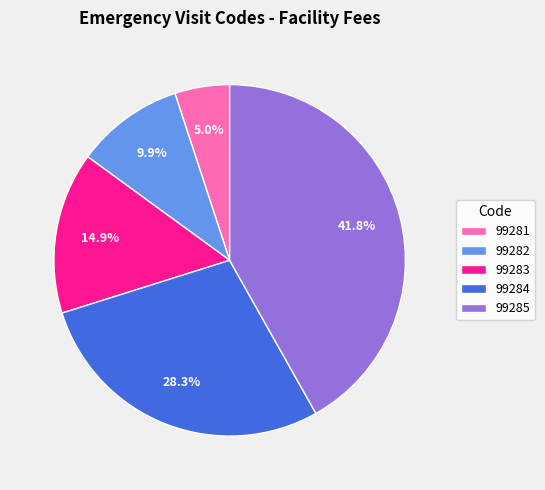

Does 99281 represent more than half of the total?

No